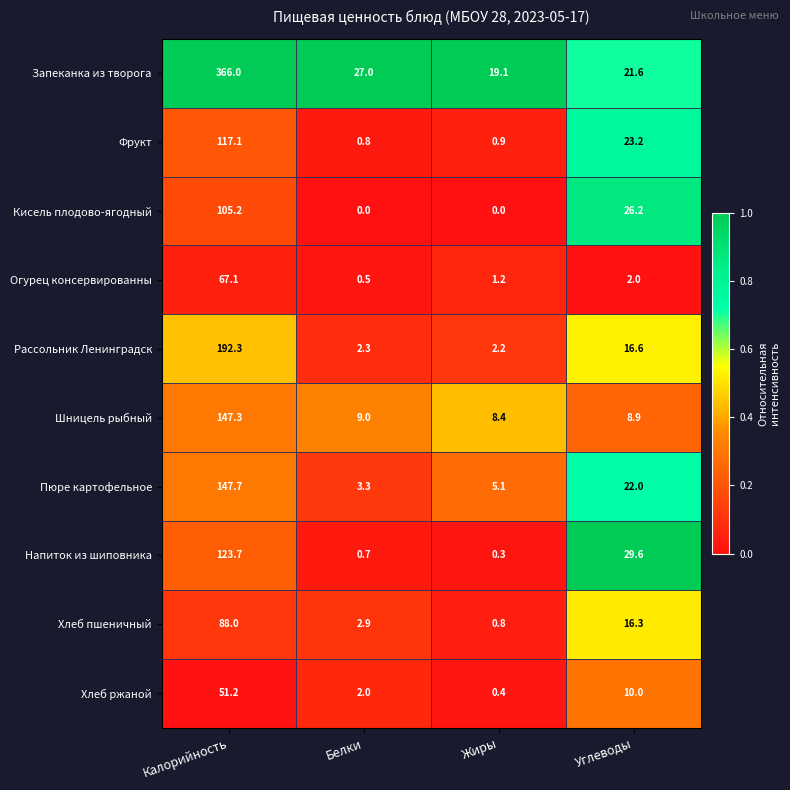

Rank the series at Калорийность from lowest to highest value.

Хлеб ржаной, Огурец консервированны, Хлеб пшеничный, Кисель плодово-ягодный, Фрукт, Напиток из шиповника, Шницель рыбный, Пюре картофельное, Рассольник Ленинградск, Запеканка из творога